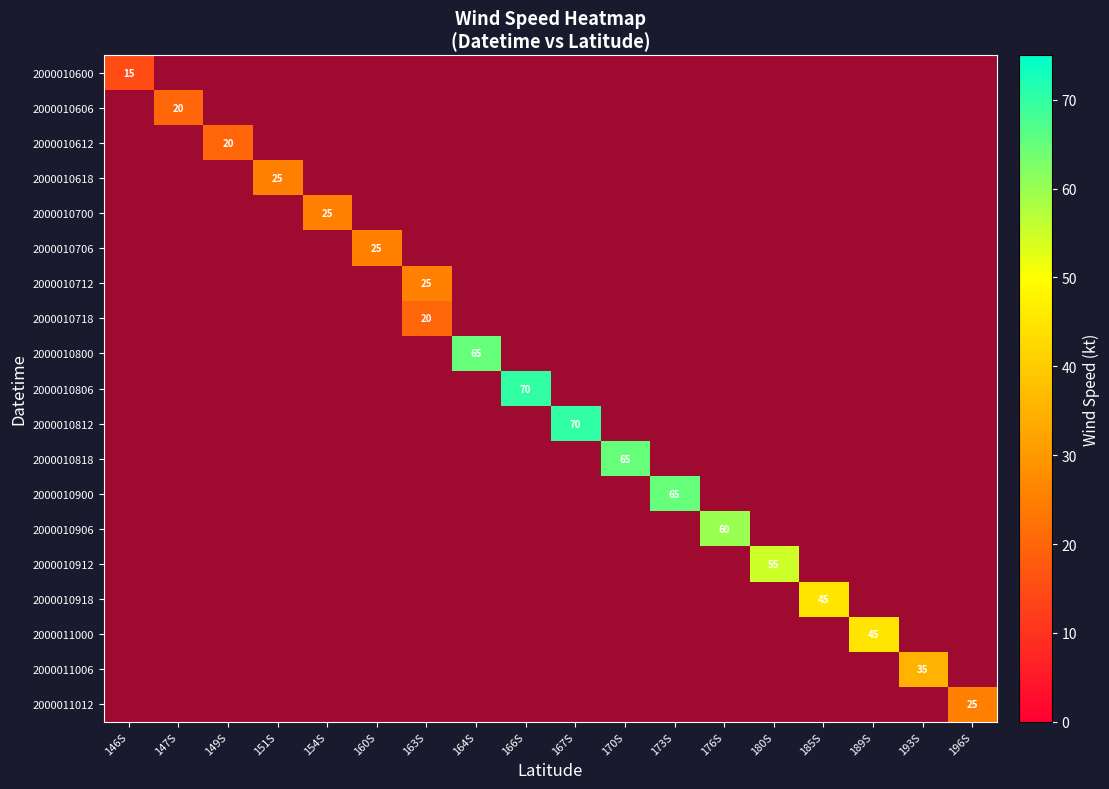

True or false: 2000010918 has a value of 13.2 at 193S.

False